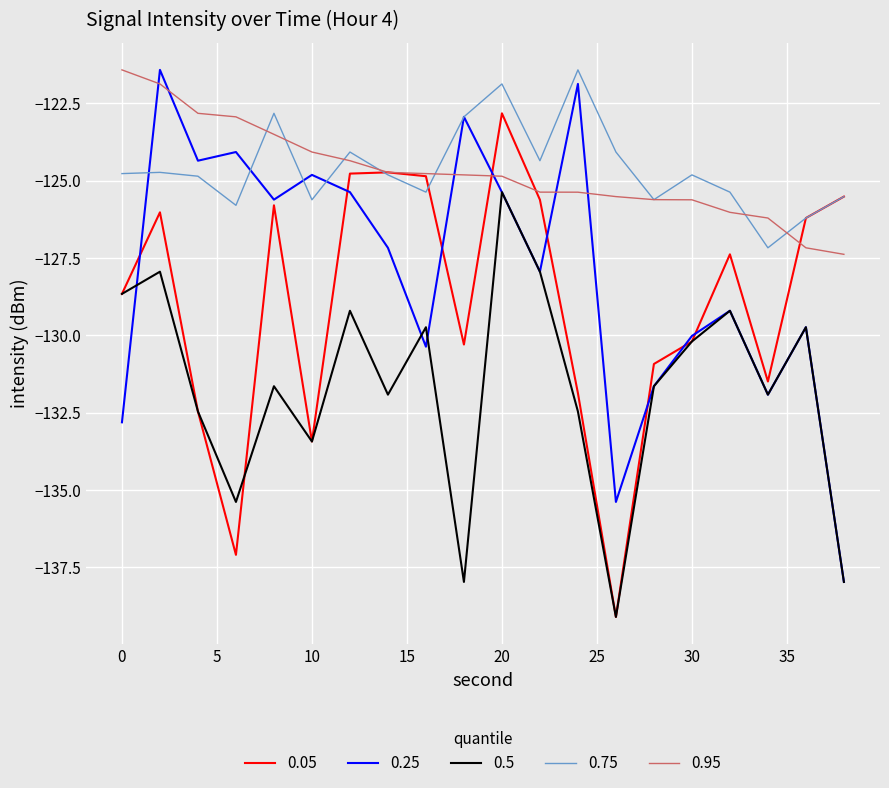

What is the greatest value displayed?

-121.4